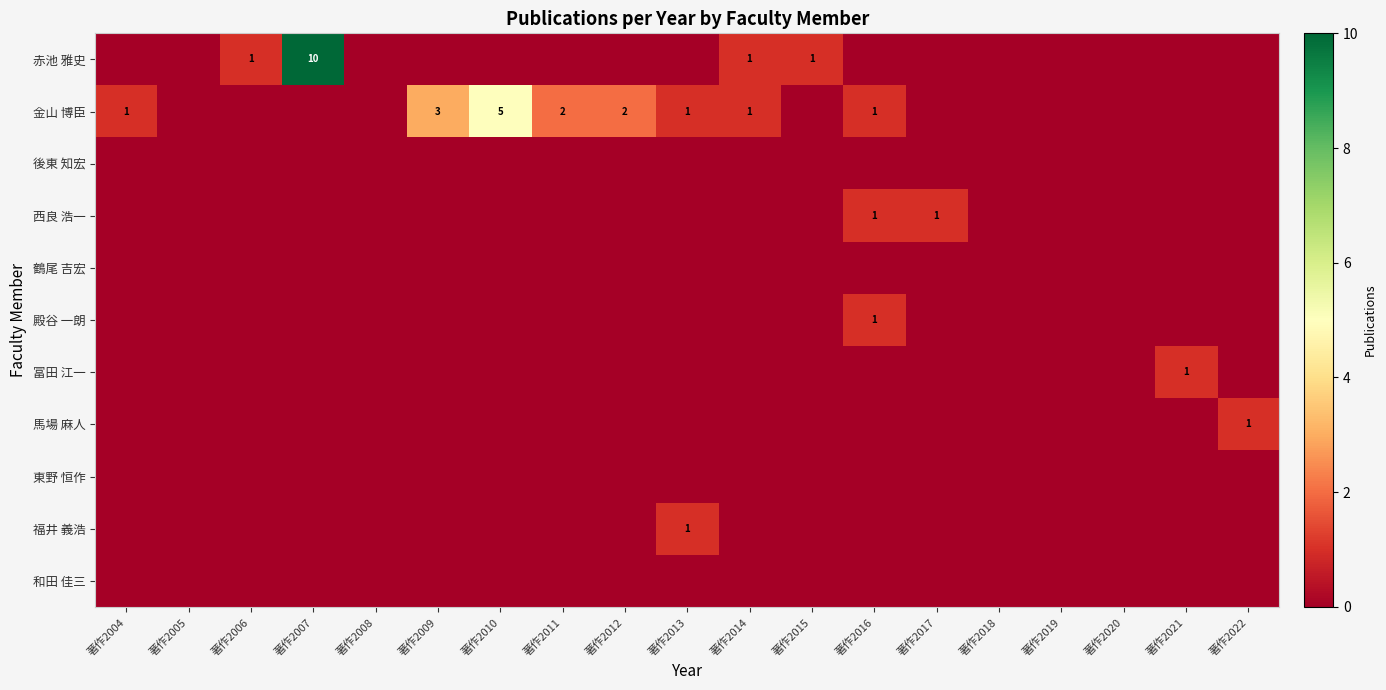

The value of 金山 博臣 at 著作2006 is 0. True or false?

True